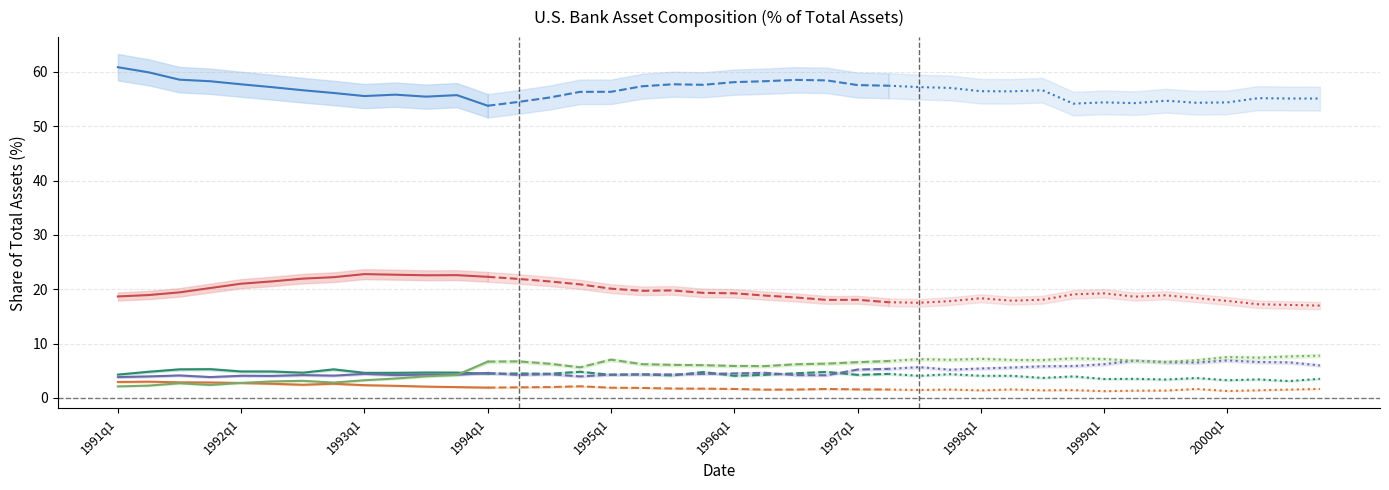

What is the difference between the maximum and second lowest values in the Cash series?

0.8